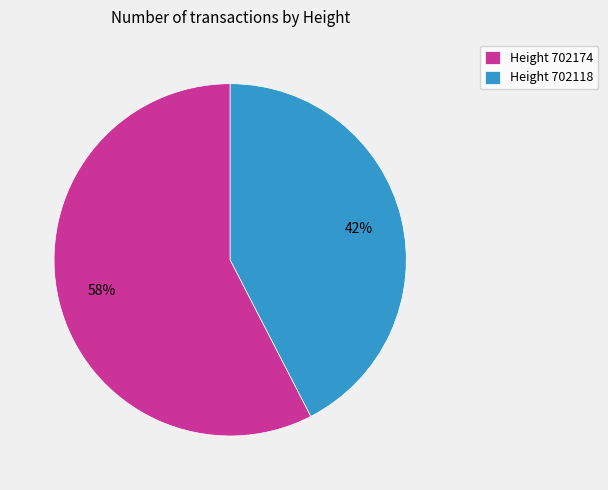

Which category has the biggest portion of the pie?

Height 702174